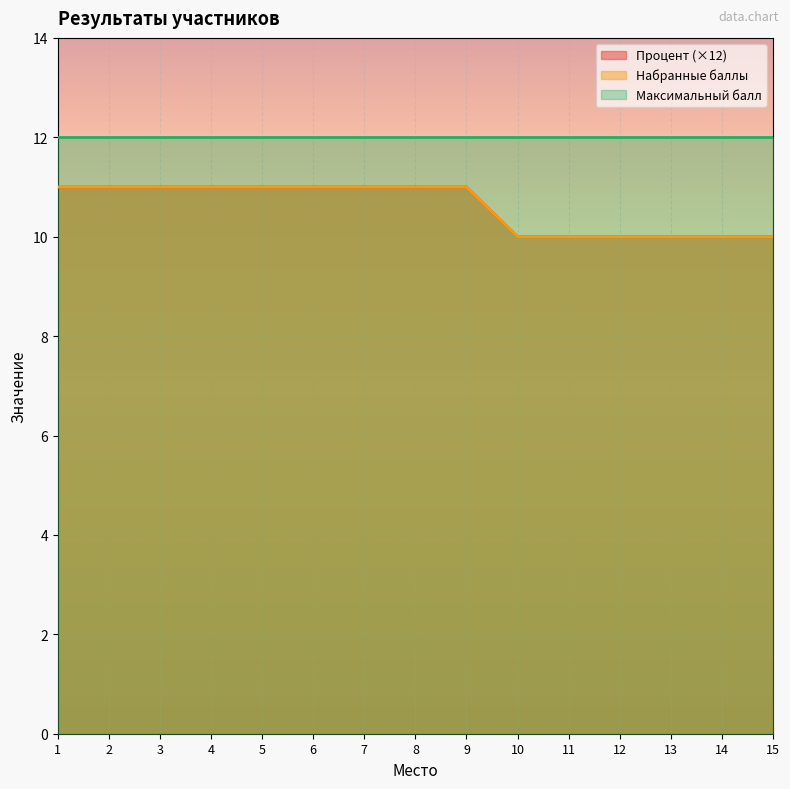

True or false: Набранные баллы has a value of 16.9 at 3.

False